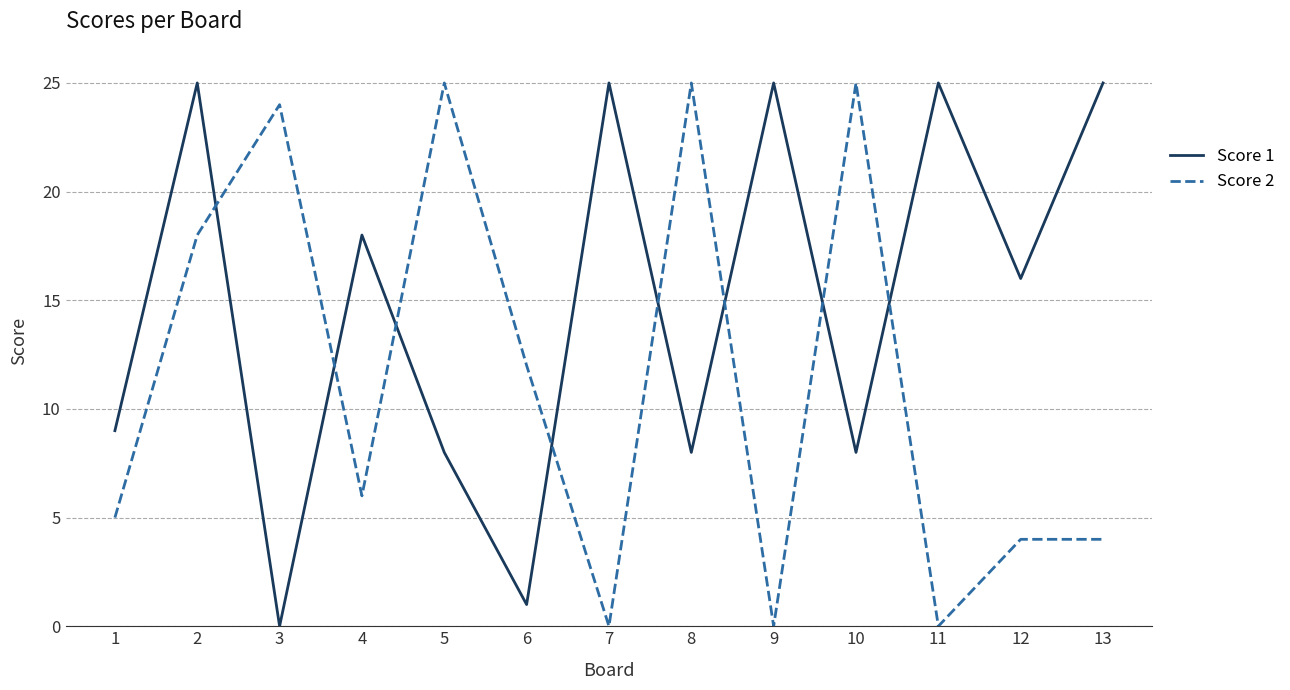

True or false: Score 2 and Score 1 intersect in this chart.

True